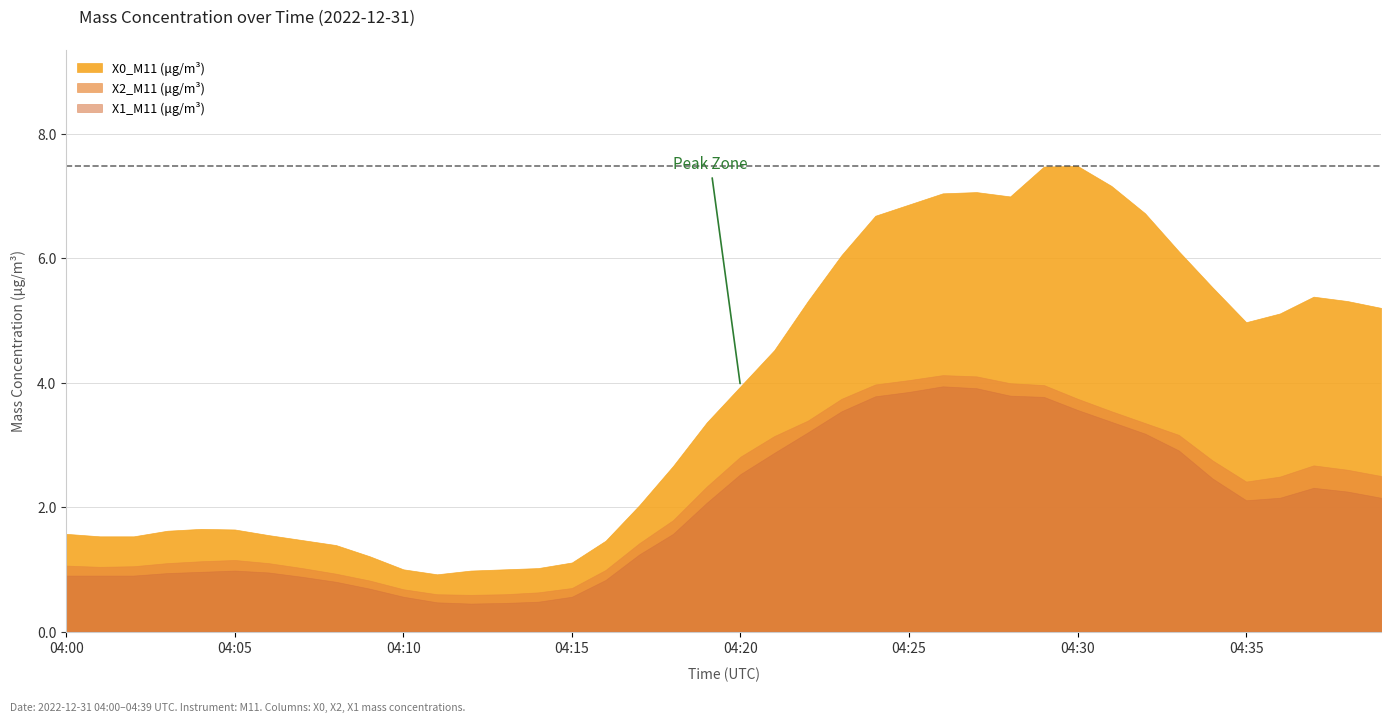

What is the sum of the X0_M11 (μg/m³) values at 04:36 and 04:30?

12.6